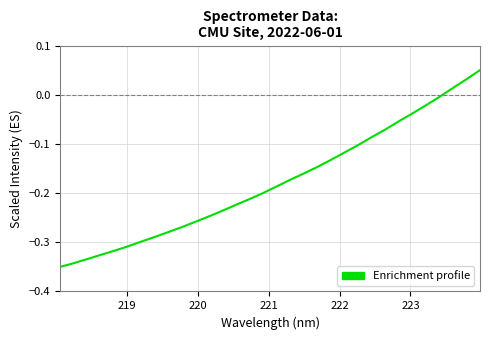

What is the difference between the maximum and minimum values?

0.4